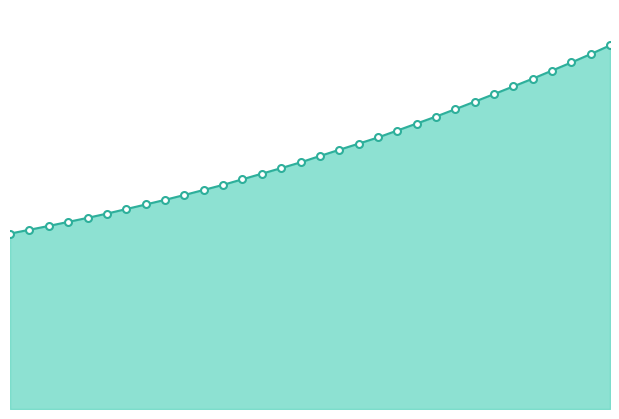

List the labels in order of value, smallest first.

218.0596, 218.2508, 218.442, 218.6332, 218.8244, 219.0156, 219.2067, 219.3979, 219.589, 219.7801, 219.9712, 220.1623, 220.3533, 220.5444, 220.7354, 220.9264, 221.1174, 221.3083, 221.4993, 221.6902, 221.8812, 222.0721, 222.263, 222.4538, 222.6447, 222.8355, 223.0264, 223.2172, 223.408, 223.5987, 223.7895, 223.9802